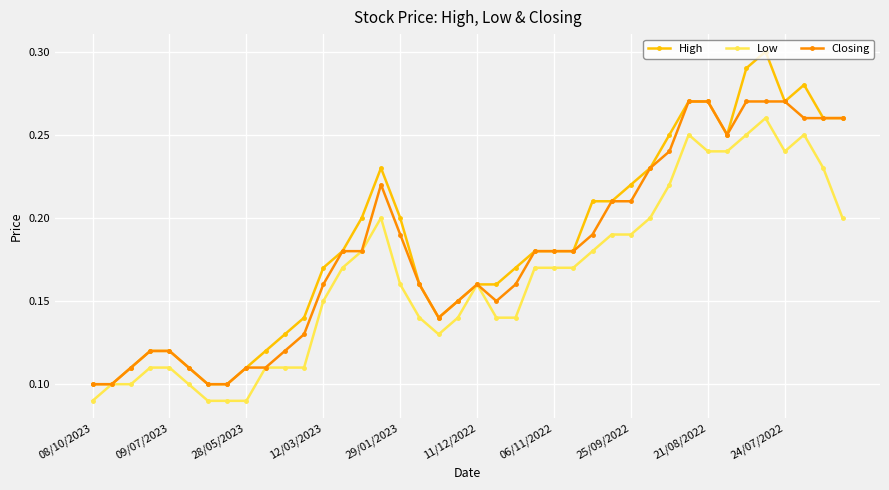

At how many categories does at least one series exceed 0?

40